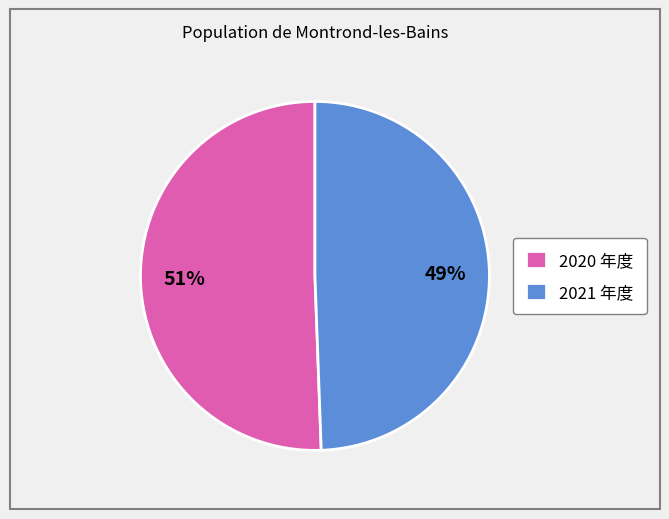

True or false: 2021 年度 accounts for 49% of the total.

True